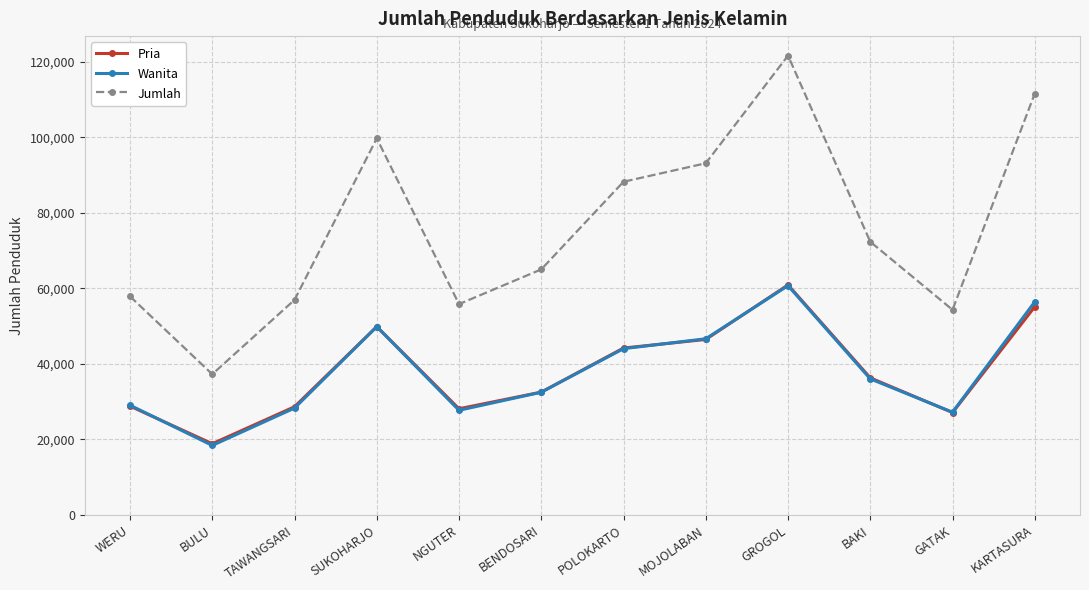

How many data points does each series have?

12